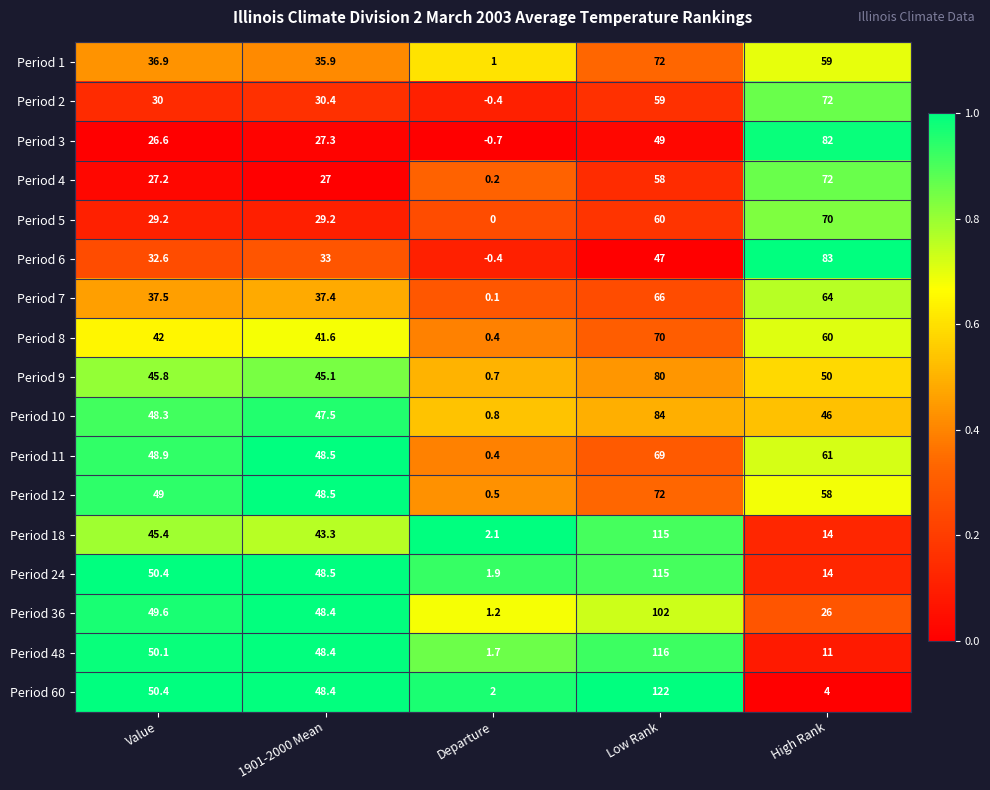

At which label is Period 18 closest to 58?

Value